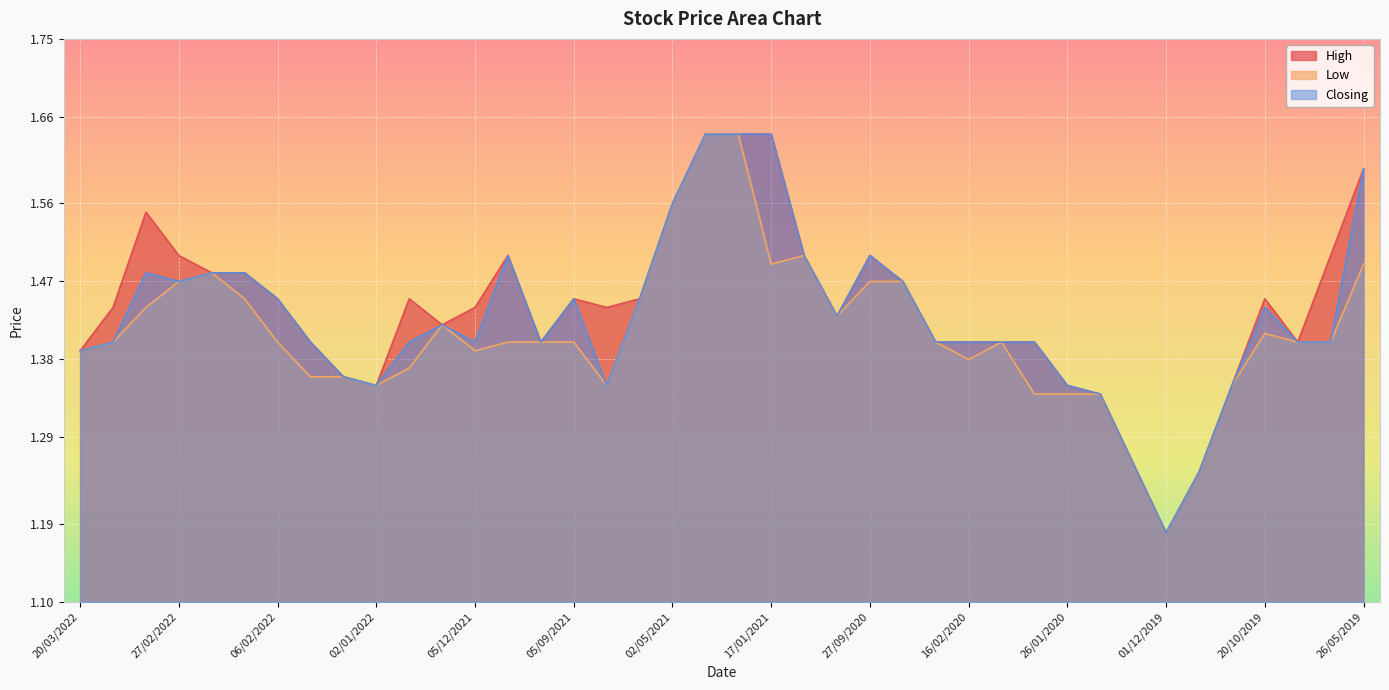

At which category is the sum across all series the highest?

28/03/2021